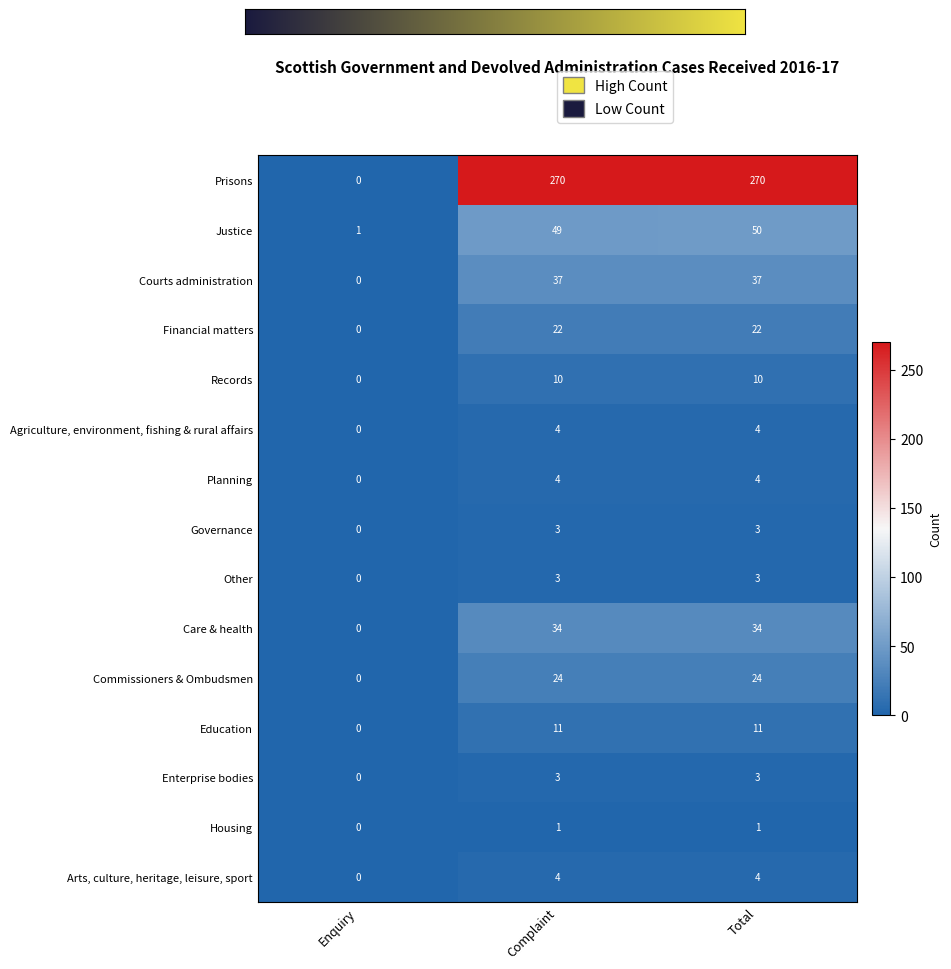

What is the difference between the maximum and minimum values in the Education series?

11